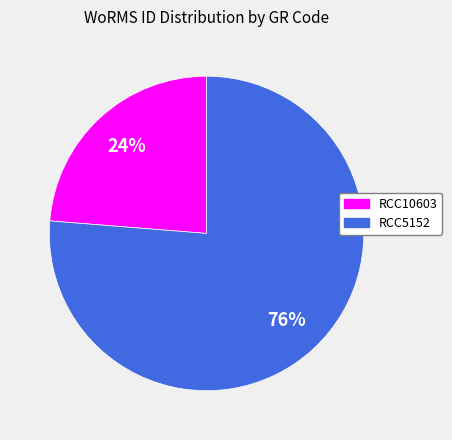

The RCC5152 slice represents 76% of the pie. True or false?

True